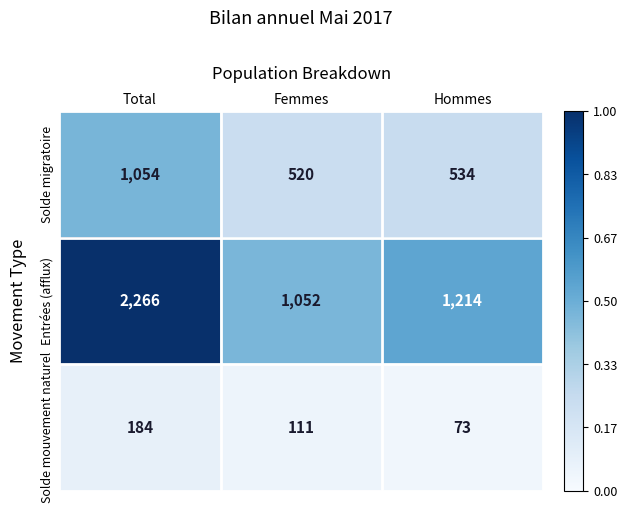

What is the spread (max minus min) of values at Femmes?

941